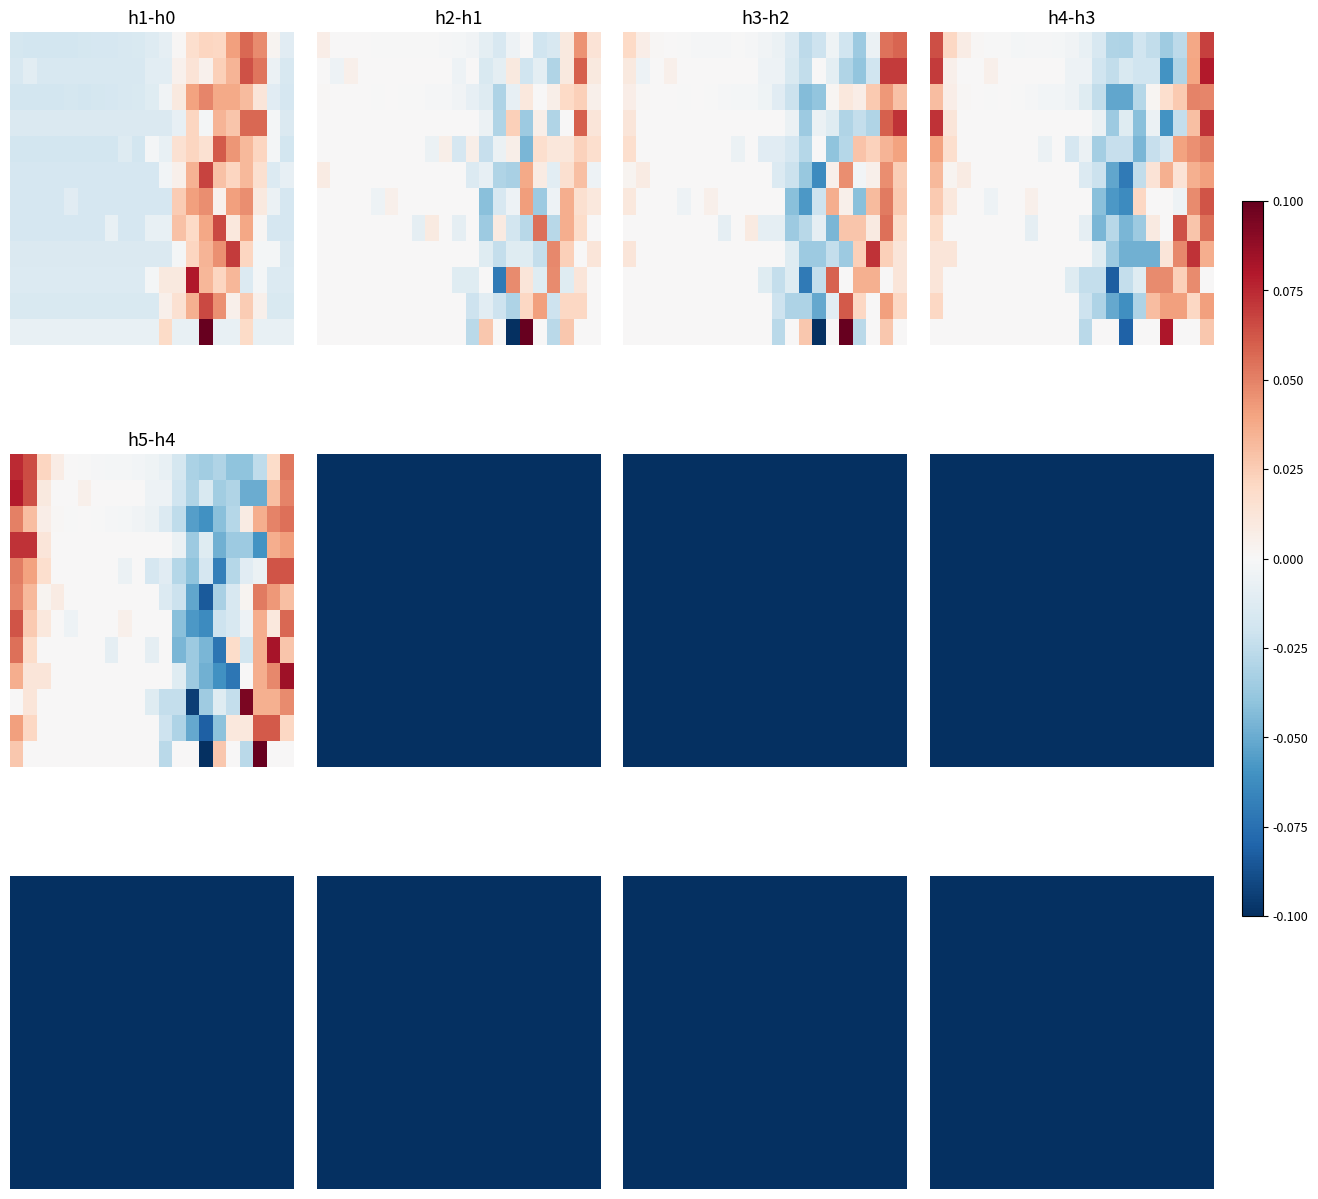

How many distinct data groups are displayed?

12